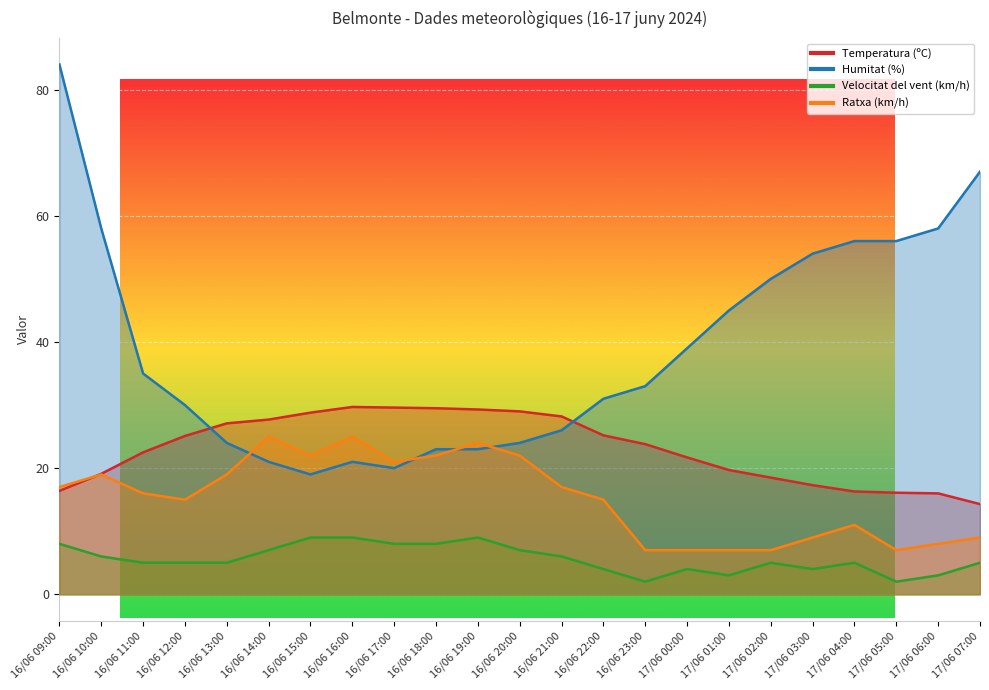

Reading left to right, extract all data points from this chart.

Temperatura (ºC): 16.4	19.1	22.5	25.1	27.1	27.7	28.8	29.7	29.6	29.5	29.3	29.0	28.2	25.2	23.8	21.7	19.7	18.5	17.3	16.3	16.1	16.0	14.3
Humitat (%): 84.0	58.0	35.0	30.0	24.0	21.0	19.0	21.0	20.0	23.0	23.0	24.0	26.0	31.0	33.0	39.0	45.0	50.0	54.0	56.0	56.0	58.0	67.0
Velocitat del vent (km/h): 8.0	6.0	5.0	5.0	5.0	7.0	9.0	9.0	8.0	8.0	9.0	7.0	6.0	4.0	2.0	4.0	3.0	5.0	4.0	5.0	2.0	3.0	5.0
Ratxa (km/h): 17.0	19.0	16.0	15.0	19.0	25.0	22.0	25.0	21.0	22.0	24.0	22.0	17.0	15.0	7.0	7.0	7.0	7.0	9.0	11.0	7.0	8.0	9.0